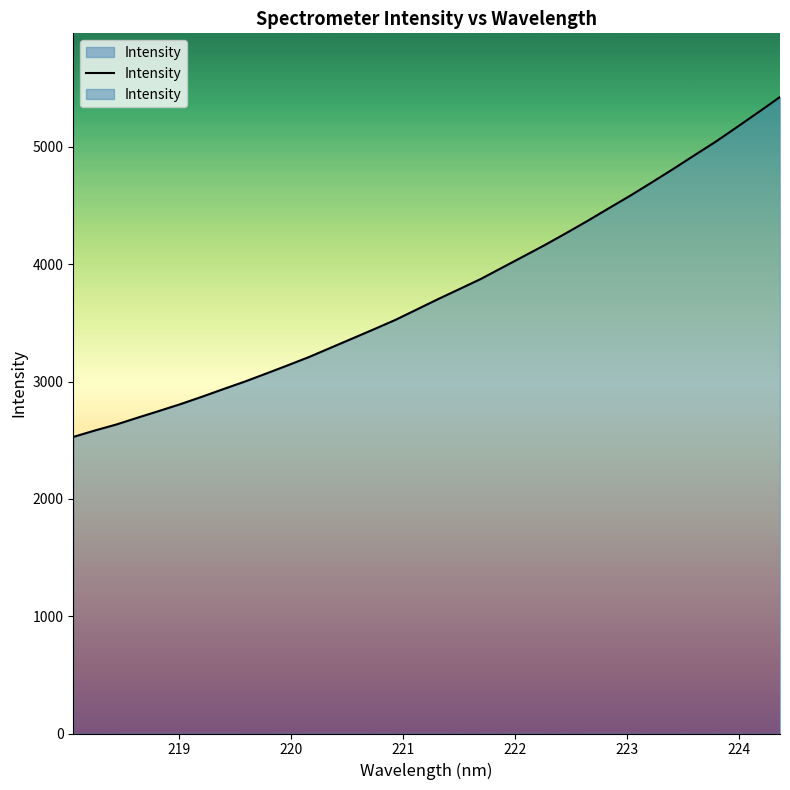

How many data points are above 3700?

17